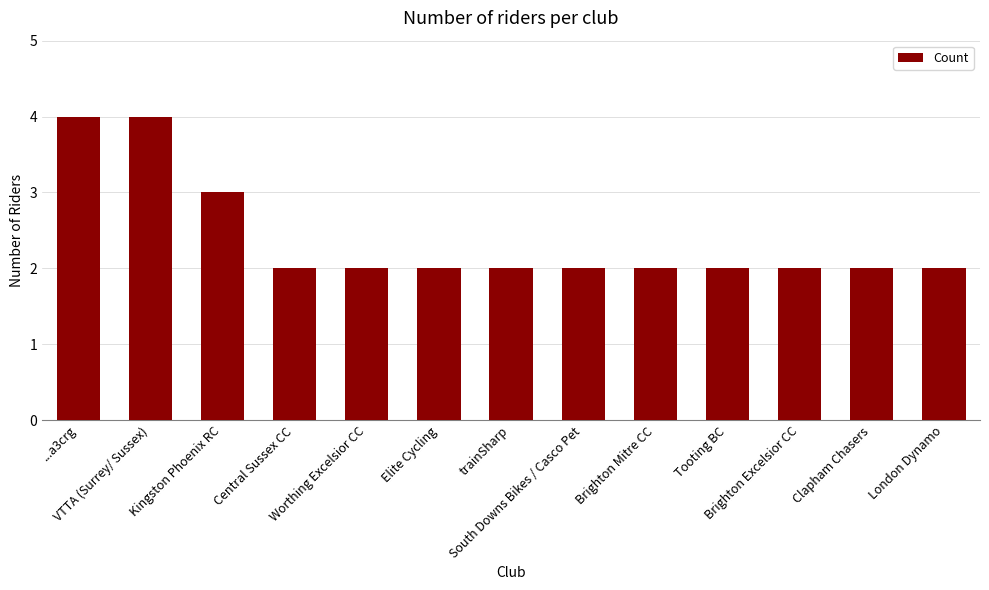

What is the sum of all values?

31